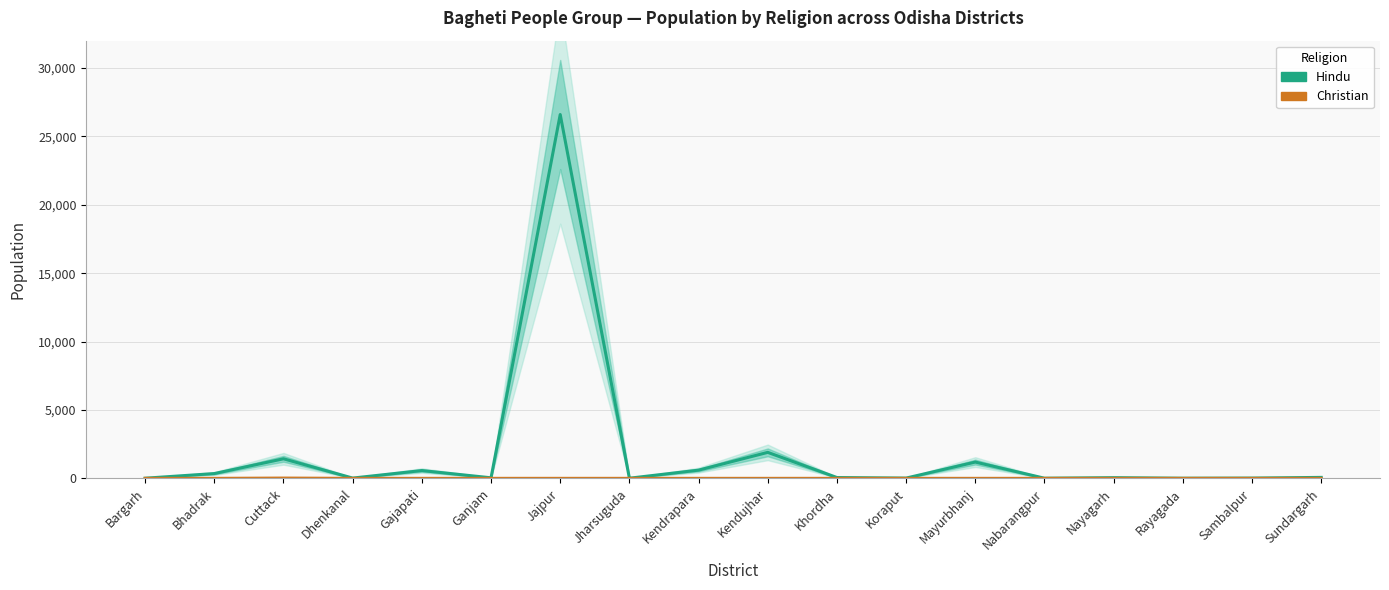

Rank the categories by Christian value from highest to lowest.

Cuttack, Bargarh, Bhadrak, Dhenkanal, Gajapati, Ganjam, Jajpur, Jharsuguda, Kendrapara, Kendujhar, Khordha, Koraput, Mayurbhanj, Nabarangpur, Nayagarh, Rayagada, Sambalpur, Sundargarh